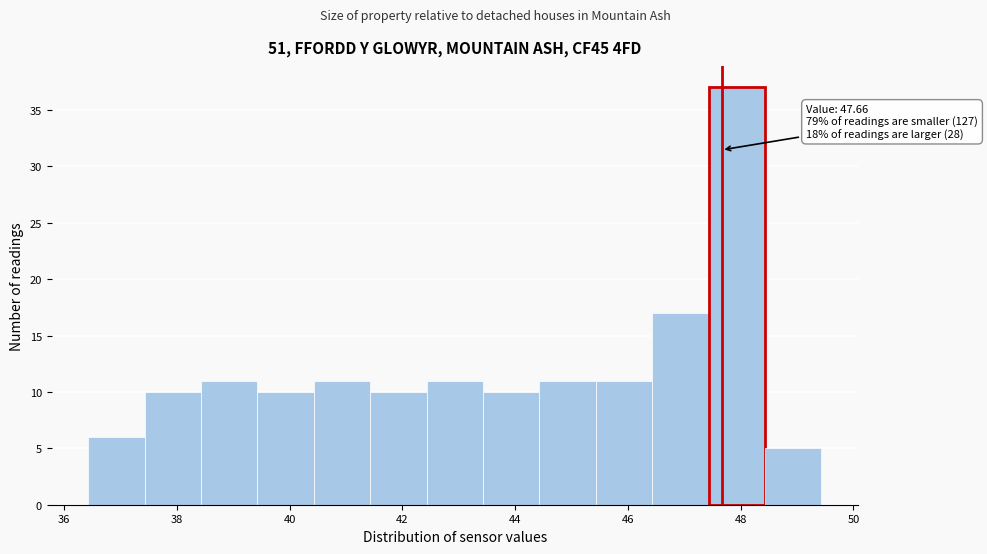

Over which range of the x-axis is the bar tallest?

47.4 to 48.4